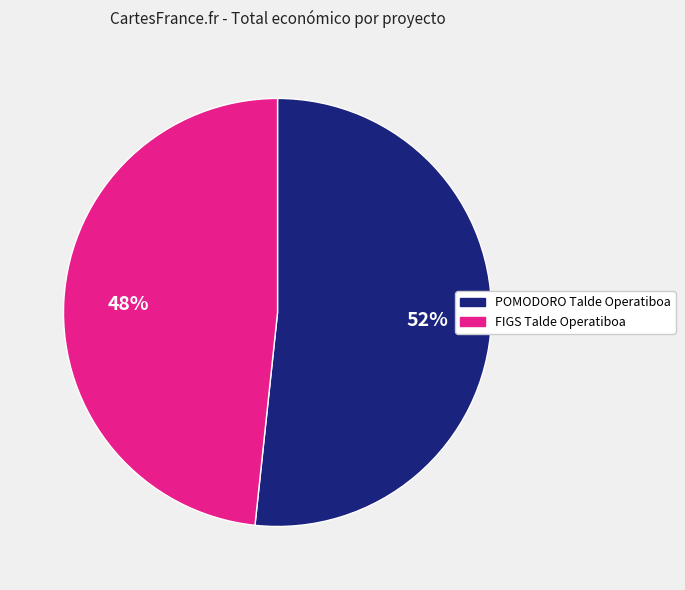

How many segments does this pie chart have?

2